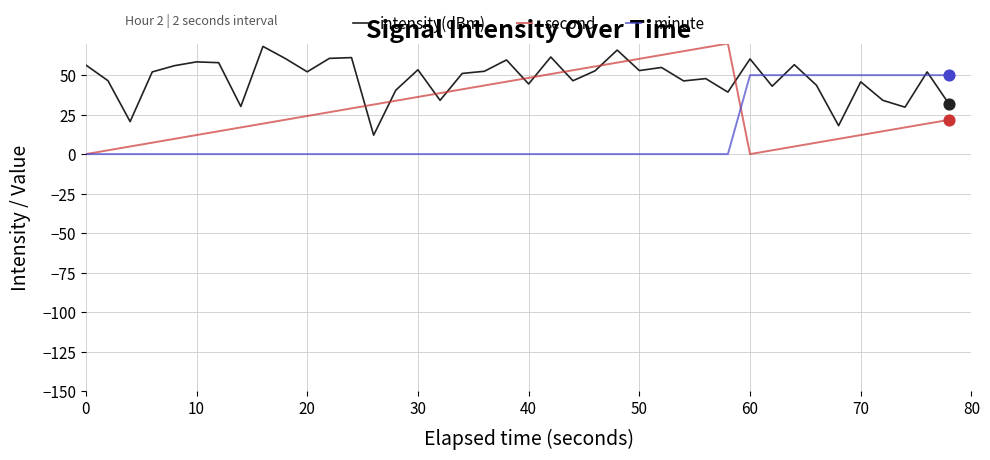

Which series has the largest total across all categories?

intensity(dBm)